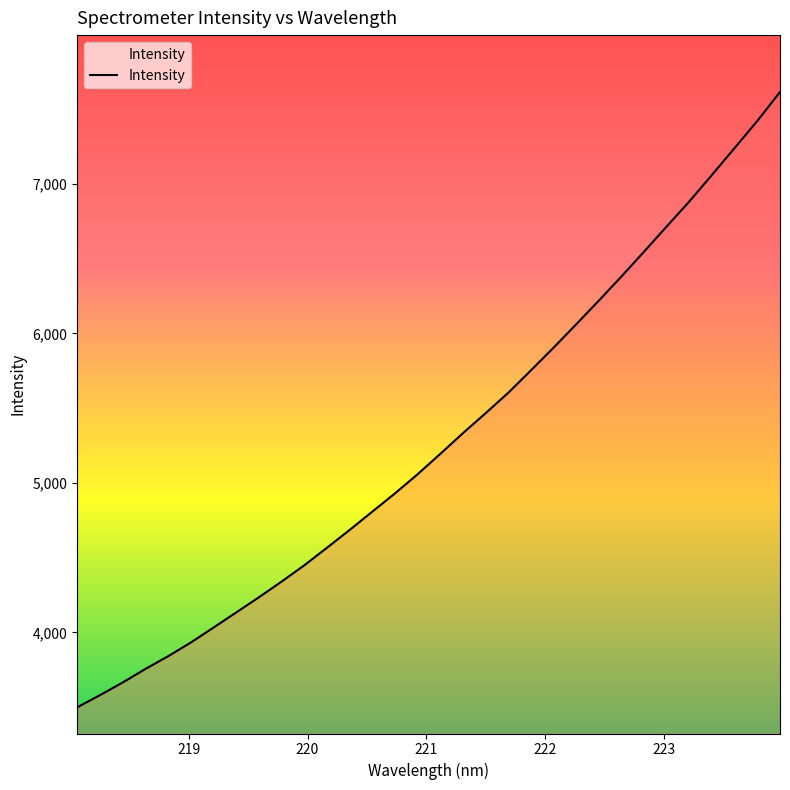

What is the difference between the maximum and minimum values?

4116.3